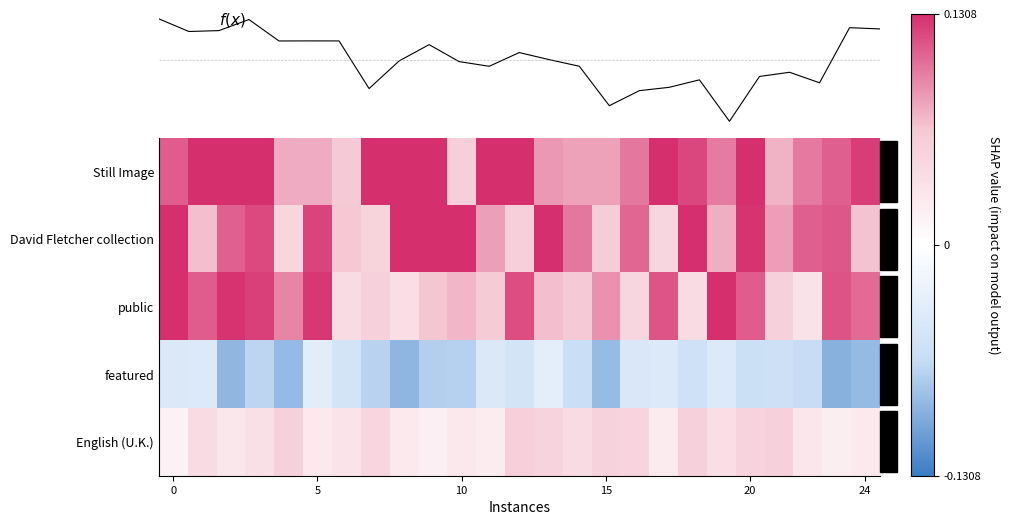

What is the difference between the maximum and minimum values in the Still Image series?

0.1